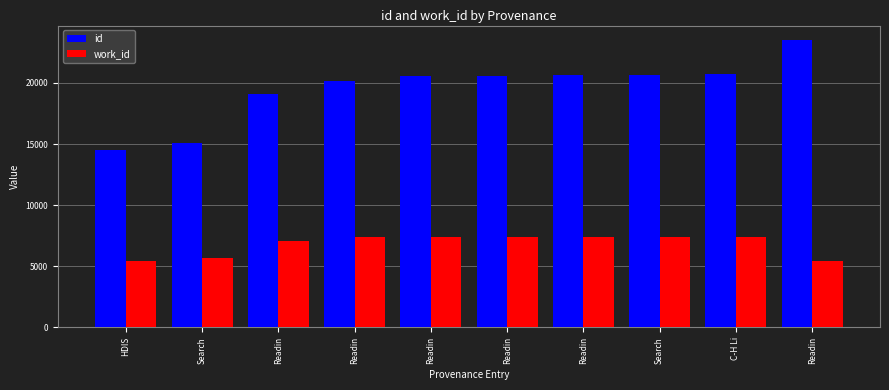

How many groups of bars are there?

10